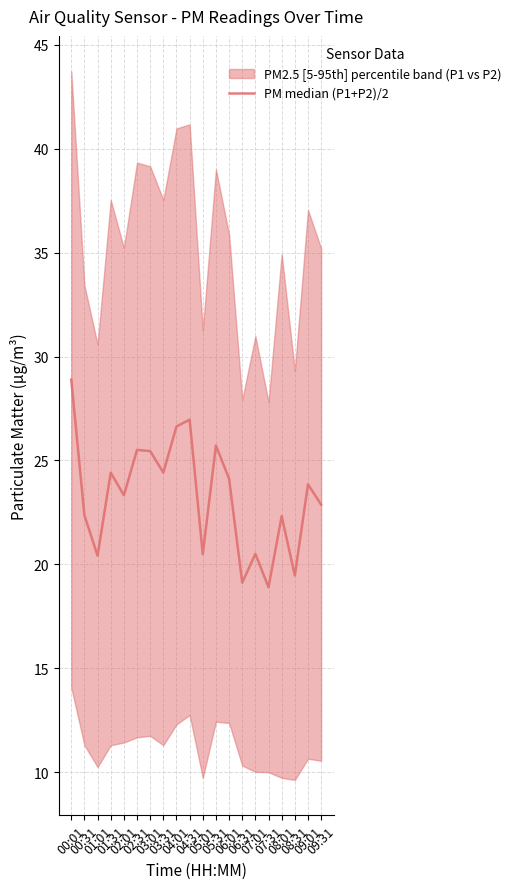

What is the label of the 20th point from the right?

00:01